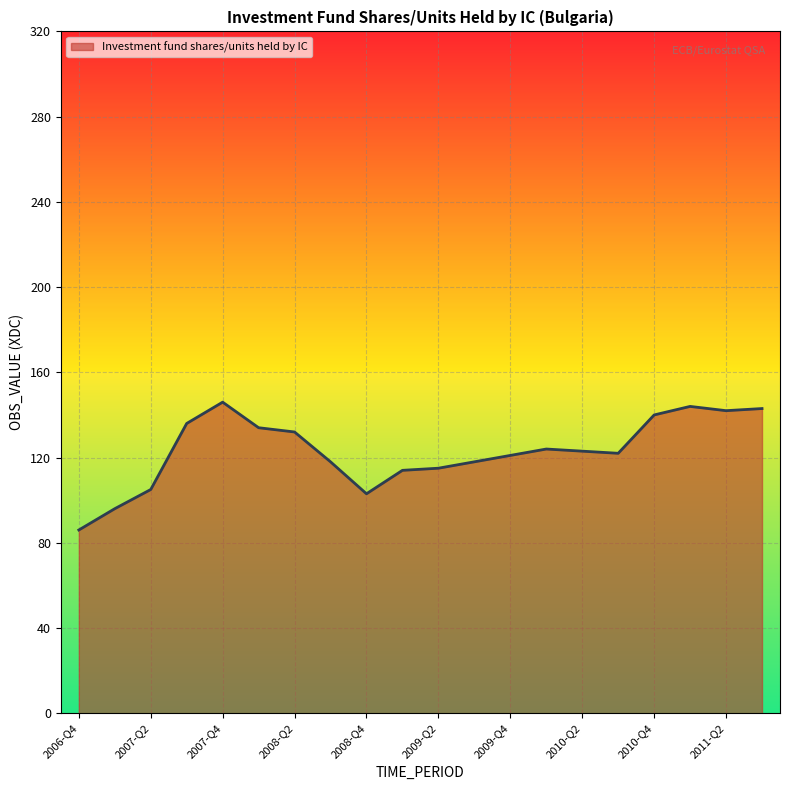

What is the greatest value displayed?

146